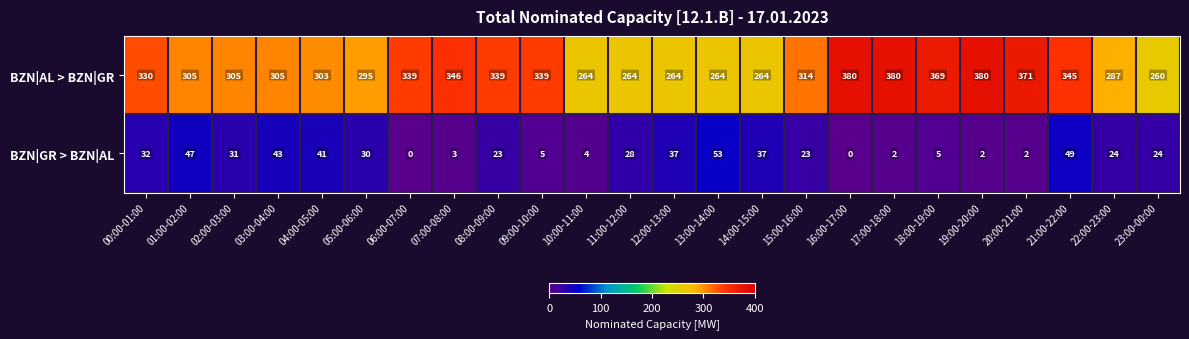

Which series changed the most between 15:00-16:00 and 16:00-17:00?

BZN|AL > BZN|GR